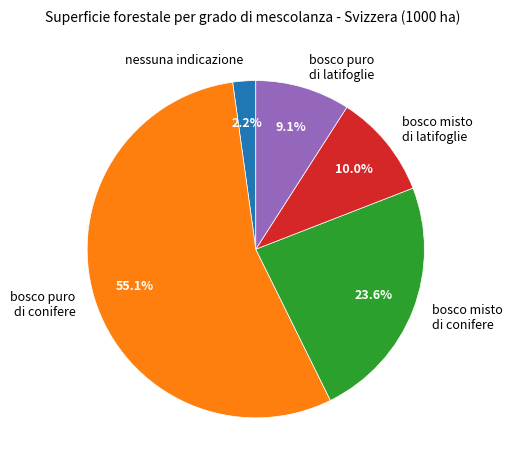

What is the ratio of the value at bosco misto di conifere to the value at bosco misto di latifoglie?

2.4